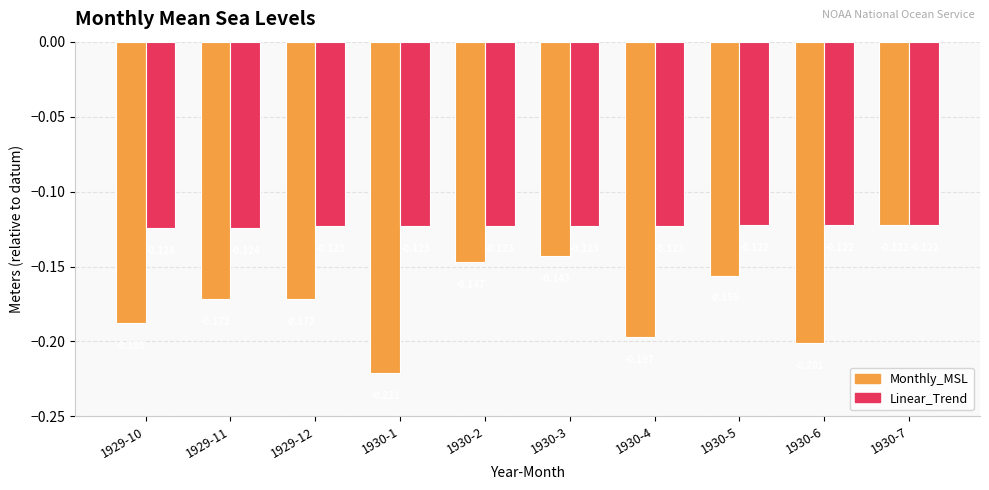

Which series has the widest spread of values?

Monthly_MSL